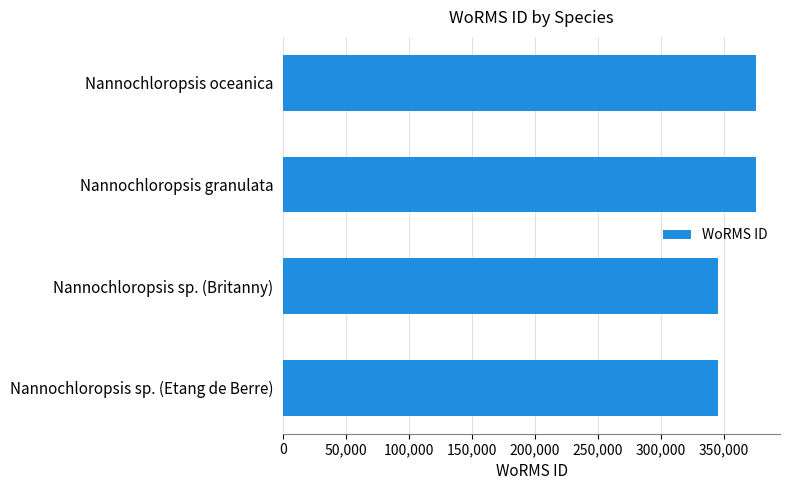

What is the ratio of the value at Nannochloropsis granulata to the value at Nannochloropsis sp. (Etang de Berre)?

1.1